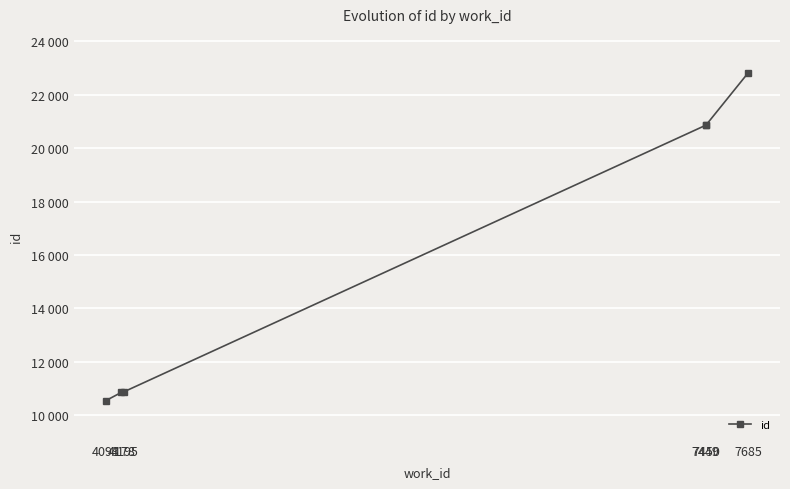

Between 4178 and 7449, which is larger?

7449